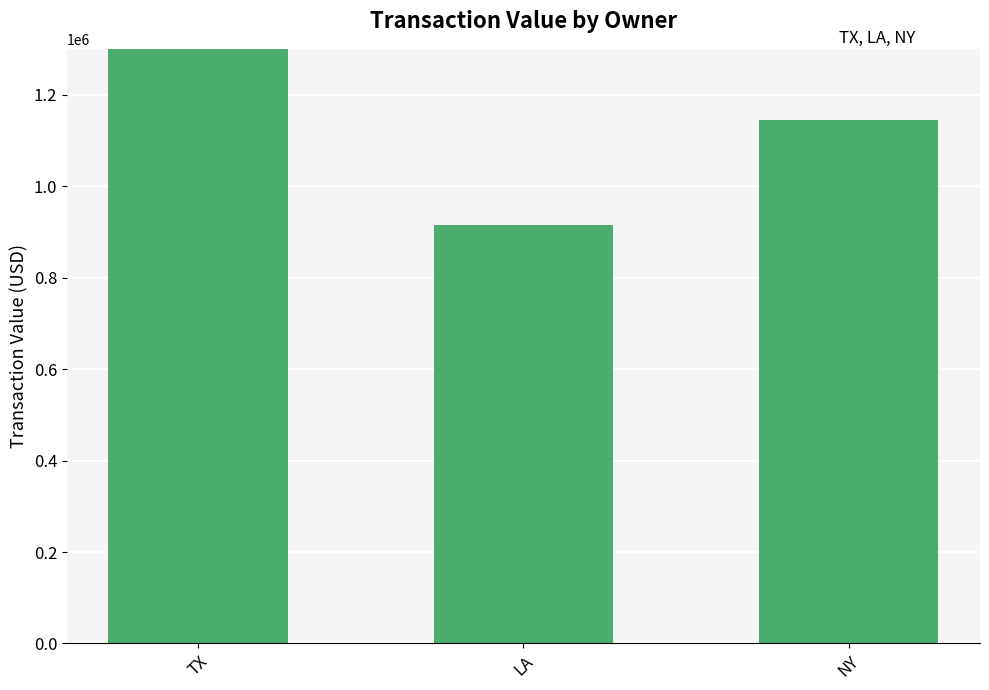

What is the change in value from TX to LA?

-1777315